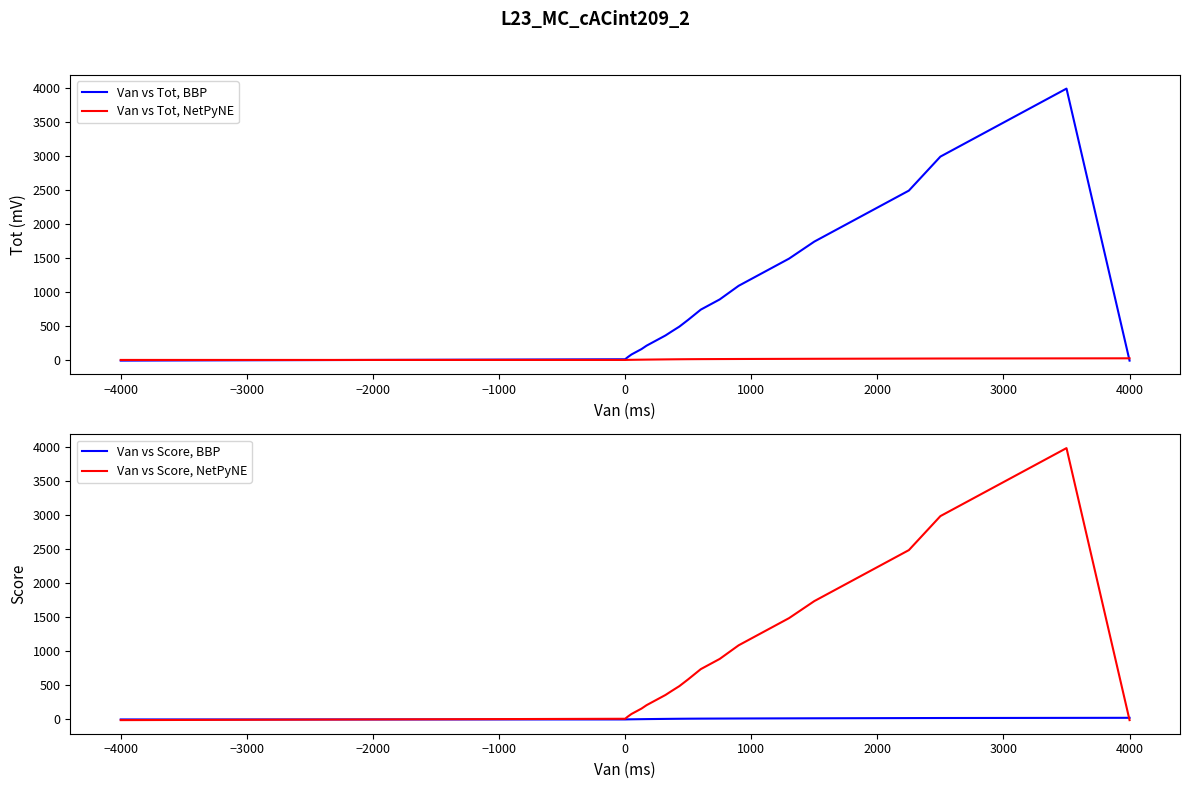

What is the minimum value for Van vs Tot, BBP?

-10